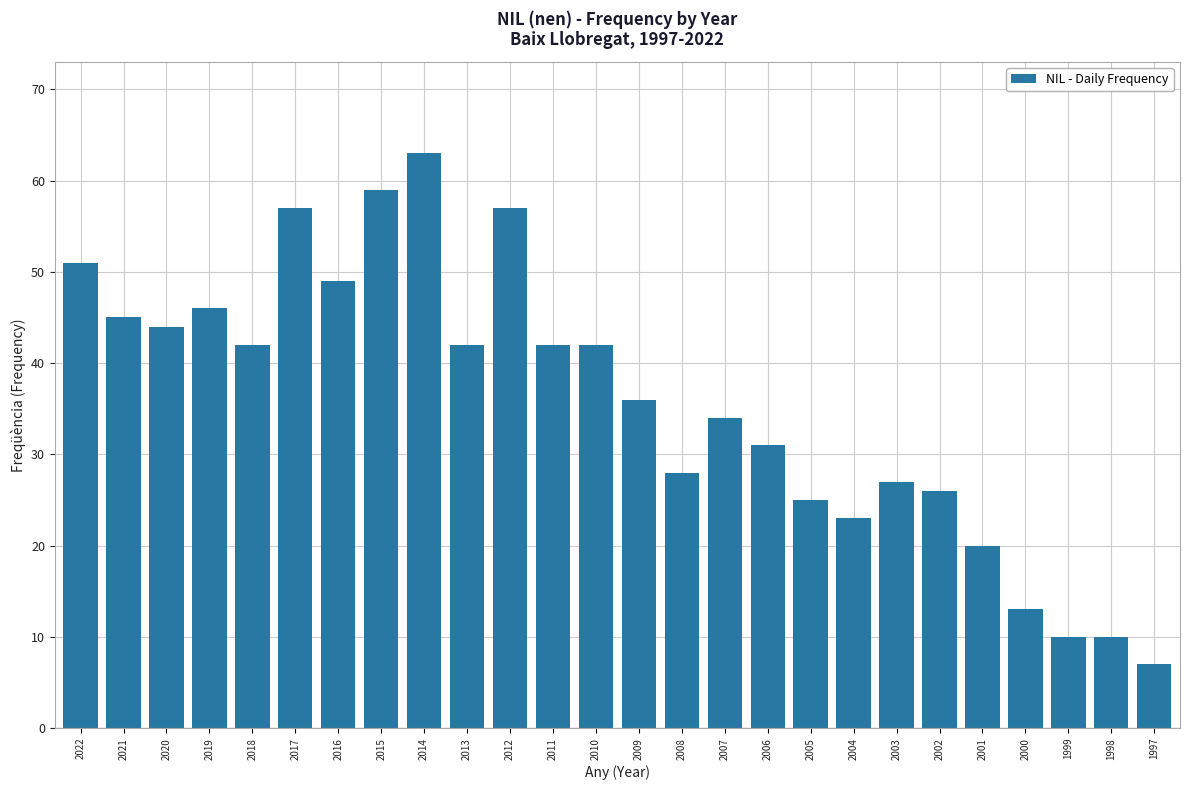

Reading left to right, what are all the values shown in this chart?

51	45	44	46	42	57	49	59	63	42	57	42	42	36	28	34	31	25	23	27	26	20	13	10	10	7